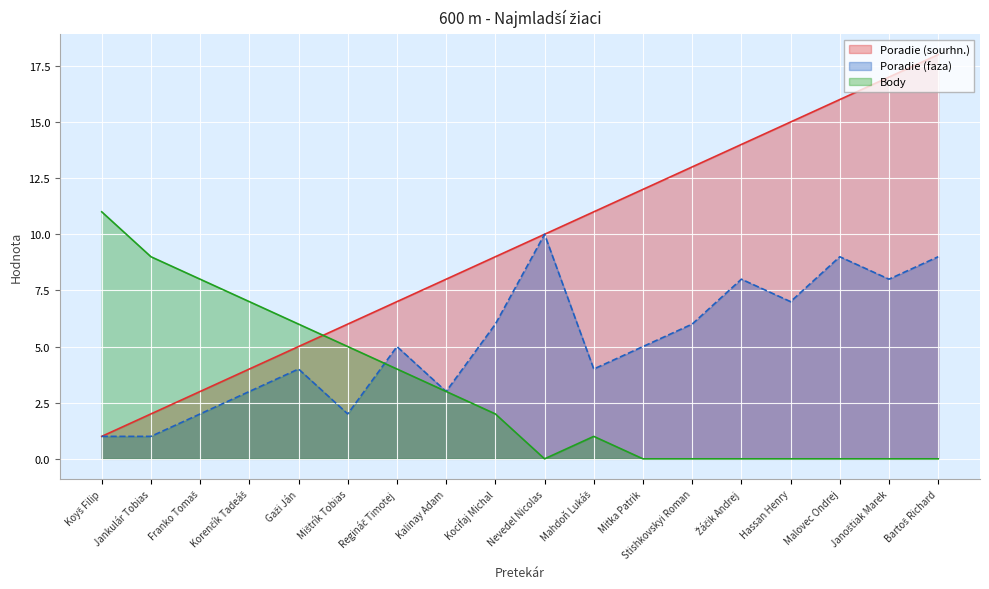

True or false: Poradie (faza) and Poradie (sourhn.) intersect in this chart.

False